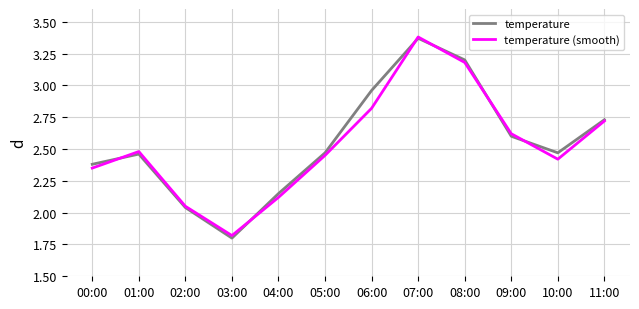

The value of temperature at 01:00 is 4.1. True or false?

False